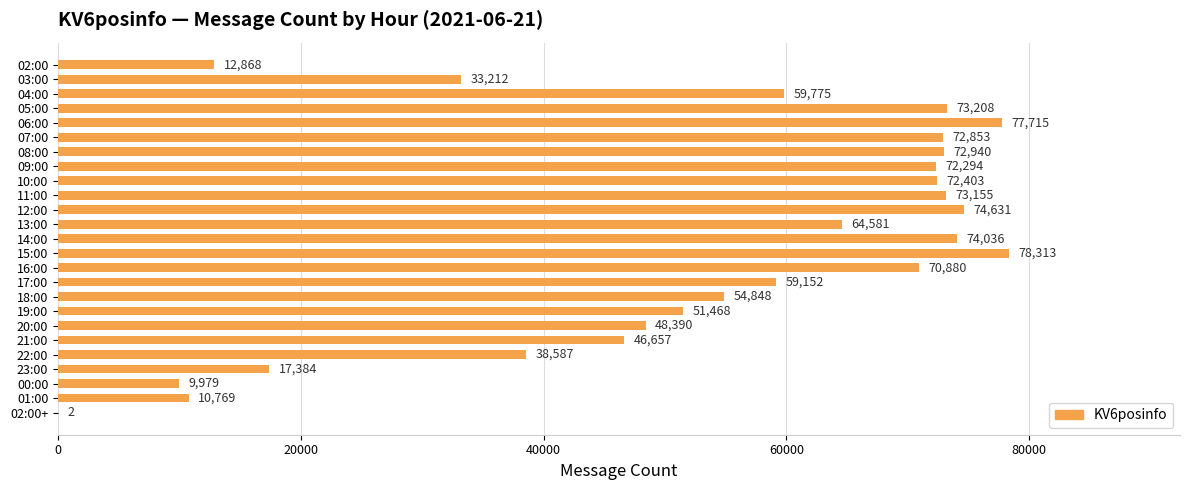

How many categories are shown in the chart?

25